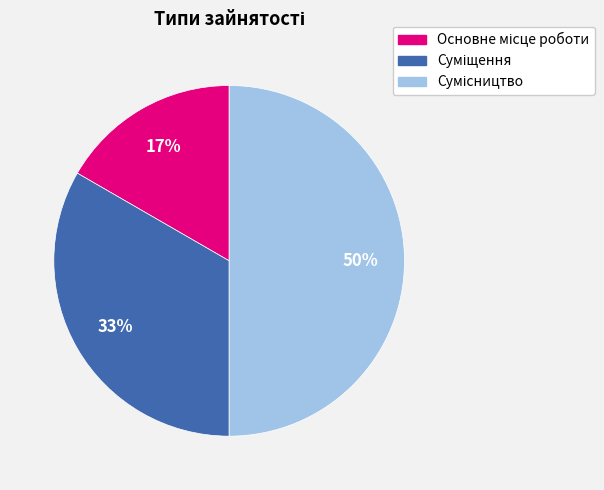

How many slices are in this pie chart?

3